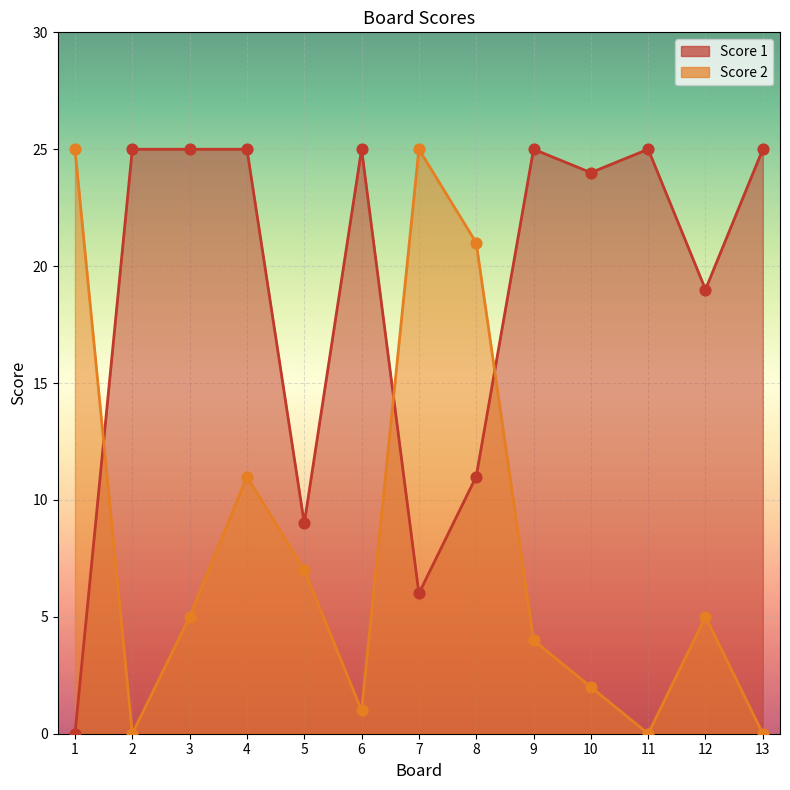

Which series has the largest total across all categories?

Score 1